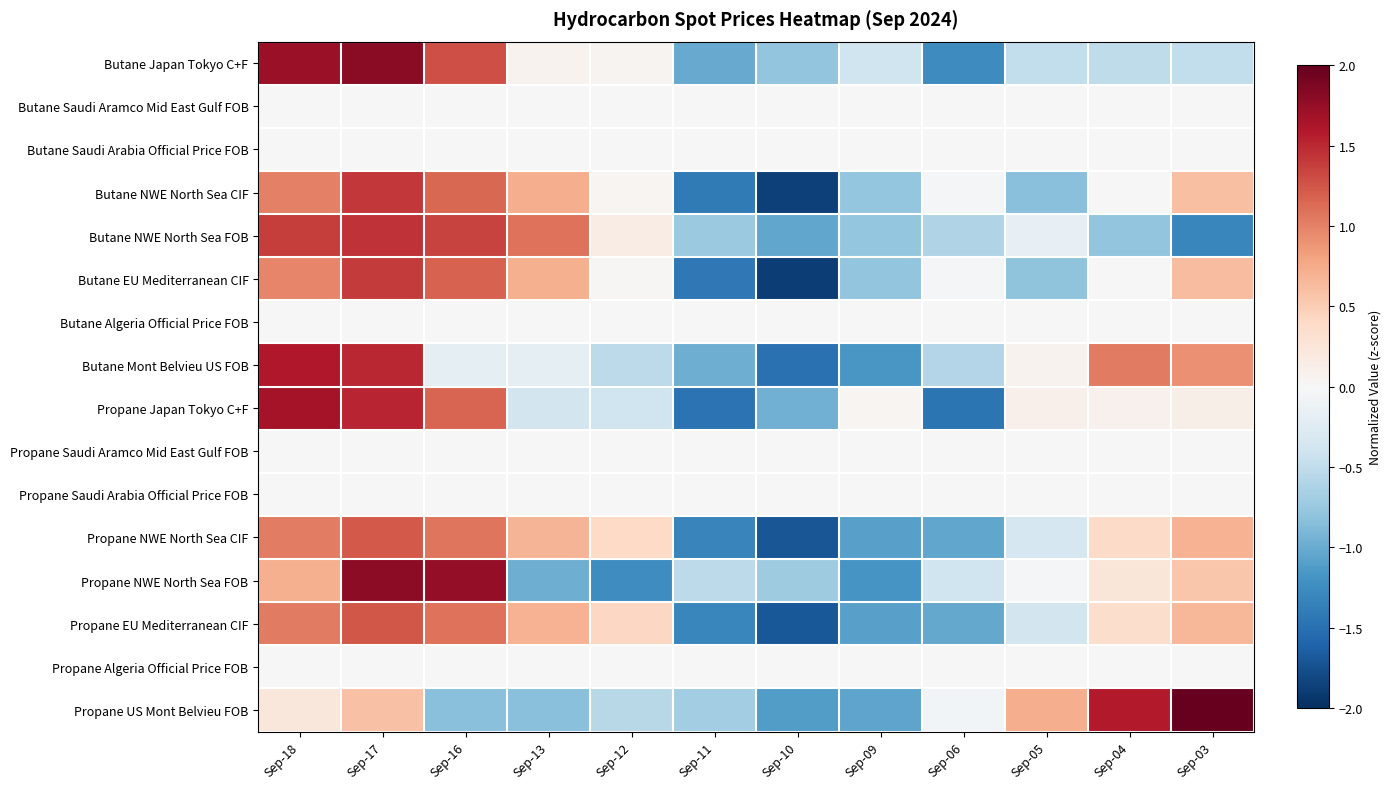

Rank the series by their maximum value, from highest to lowest.

Propane US Mont Belvieu FOB, Butane Japan Tokyo C+F, Propane NWE North Sea FOB, Propane Japan Tokyo C+F, Butane Mont Belvieu US FOB, Butane NWE North Sea FOB, Butane NWE North Sea CIF, Butane EU Mediterranean CIF, Propane EU Mediterranean CIF, Propane NWE North Sea CIF, Butane Saudi Aramco Mid East Gulf FOB, Butane Saudi Arabia Official Price FOB, Butane Algeria Official Price FOB, Propane Saudi Aramco Mid East Gulf FOB, Propane Saudi Arabia Official Price FOB, Propane Algeria Official Price FOB